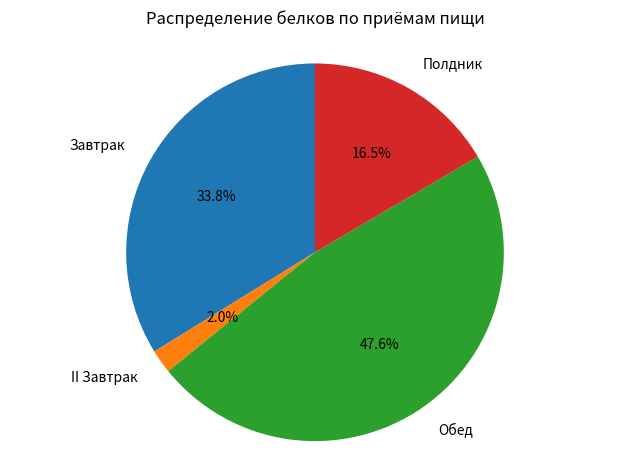

Do Полдник and II Завтрак together represent more than half of the pie?

No